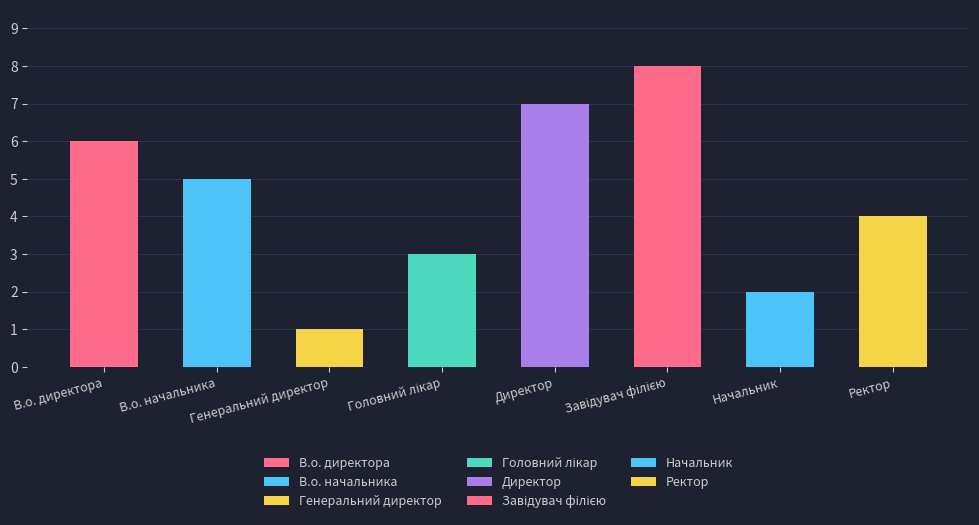

What is the difference between the second highest and minimum values?

6